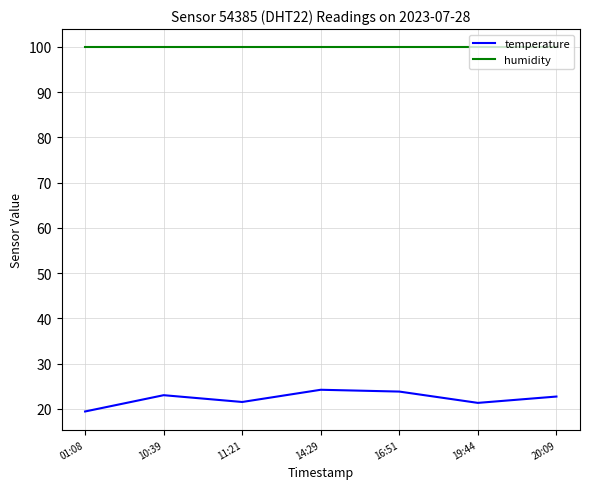

What position from the right is 10:39?

6